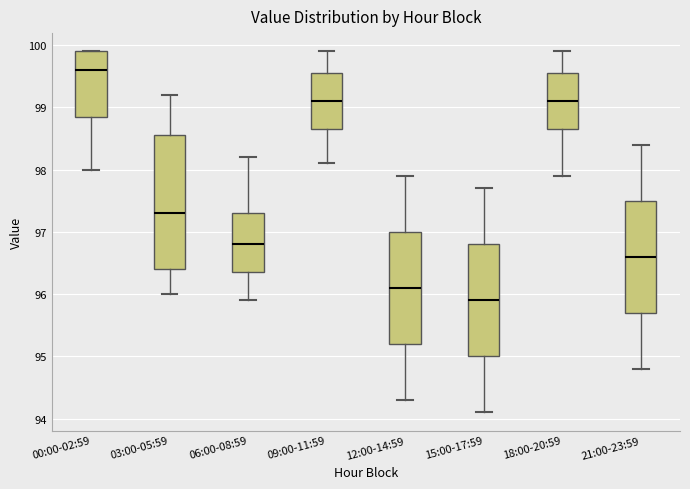

Reading left to right, read every box against the y-axis: the position of its median line, the range the box covers, and the ends of its whiskers. The values are not printed on the chart, so give them approximately, as read against the axis.

00:00-02:59: median 99.6, box 98.9 to 99.9, whiskers 98.0 to 99.9
03:00-05:59: median 97.3, box 96.4 to 98.6, whiskers 96.0 to 99.2
06:00-08:59: median 96.8, box 96.4 to 97.3, whiskers 95.9 to 98.2
09:00-11:59: median 99.1, box 98.7 to 99.6, whiskers 98.1 to 99.9
12:00-14:59: median 96.1, box 95.2 to 97.0, whiskers 94.3 to 97.9
15:00-17:59: median 95.9, box 95.0 to 96.8, whiskers 94.1 to 97.7
18:00-20:59: median 99.1, box 98.7 to 99.6, whiskers 97.9 to 99.9
21:00-23:59: median 96.6, box 95.7 to 97.5, whiskers 94.8 to 98.4